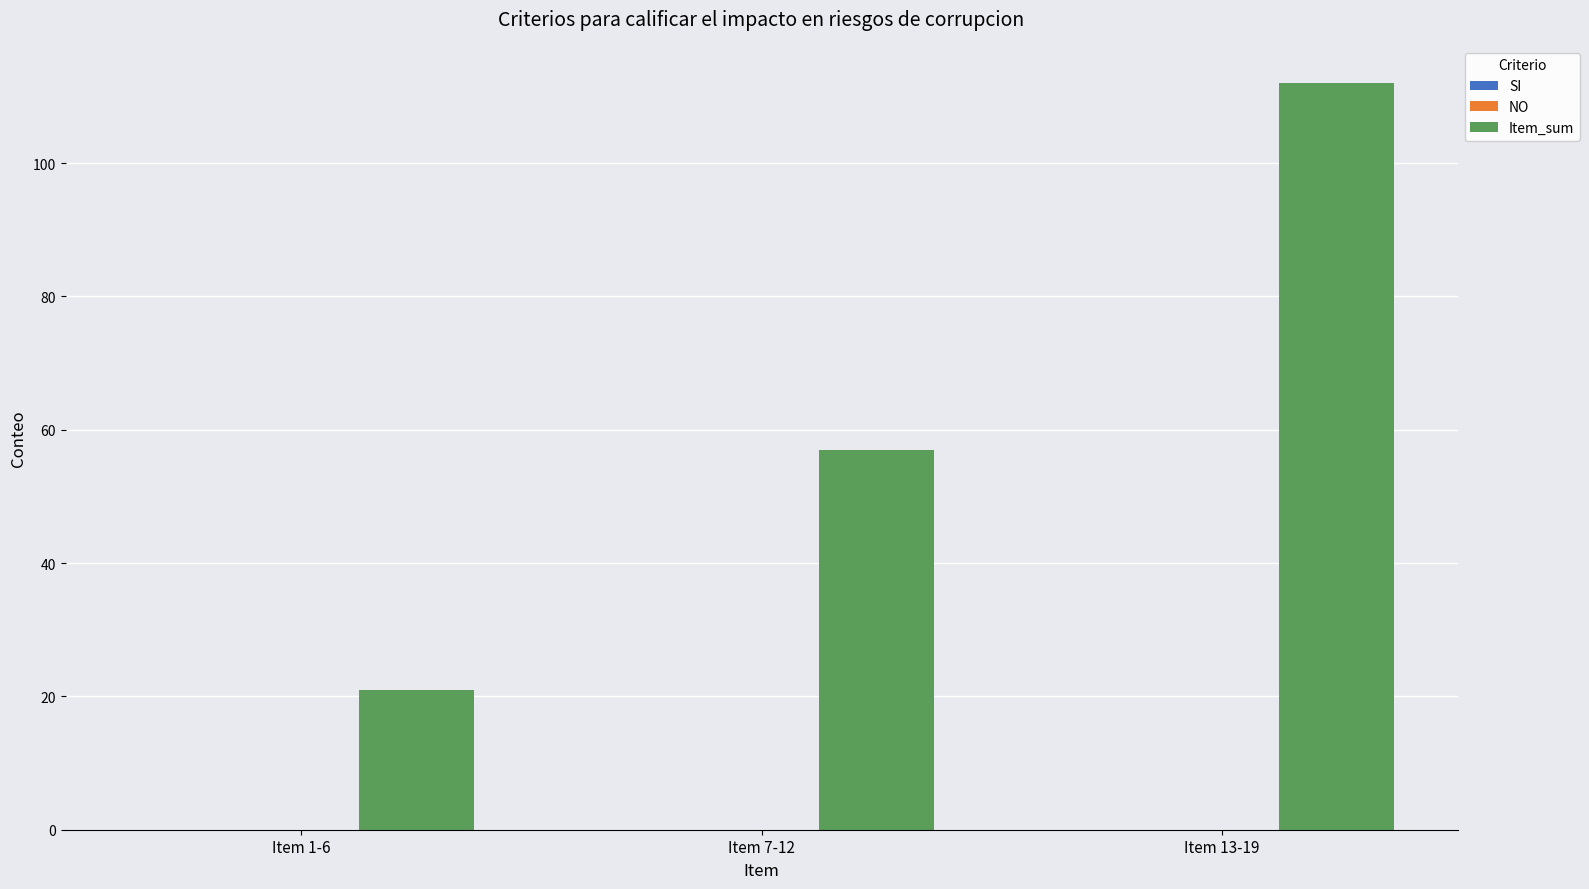

List the labels in order of value, smallest first.

Item 1-6, Item 7-12, Item 13-19